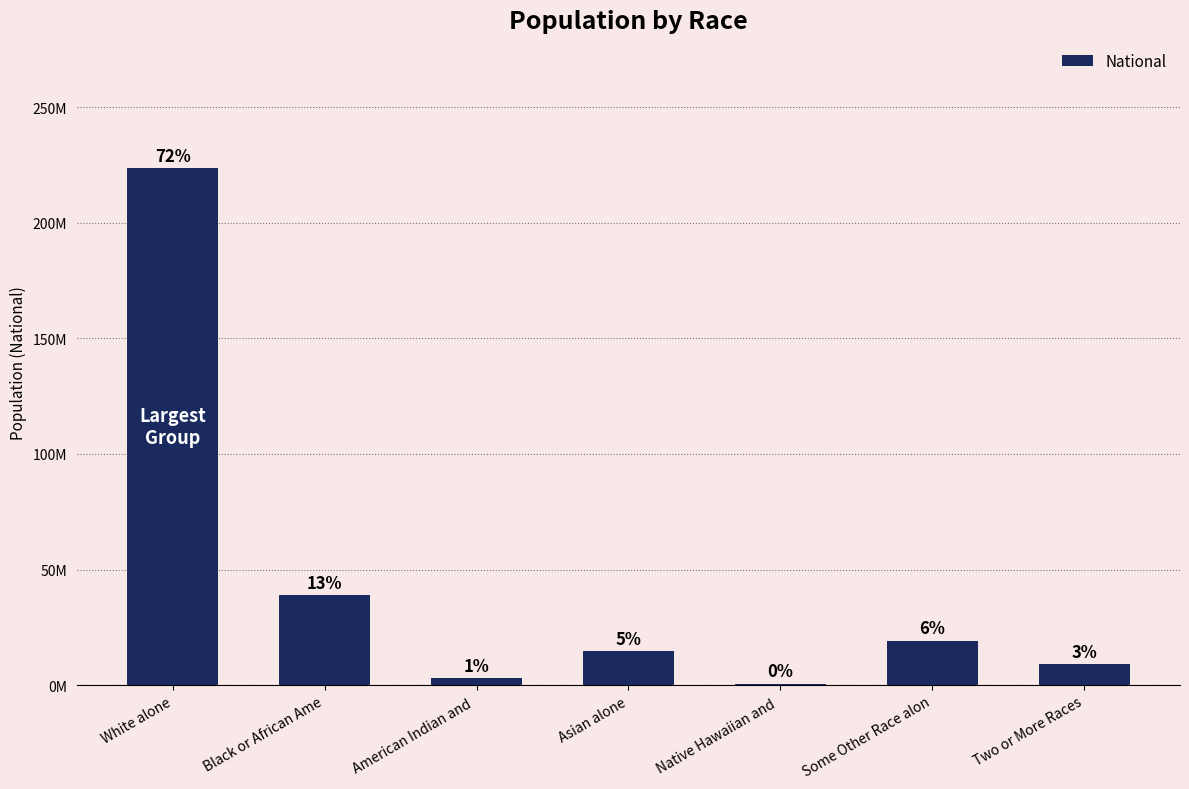

Reading left to right, transcribe all the data shown in this chart.

223553265	38929319	2932248	14674252	540013	19107368	9009073